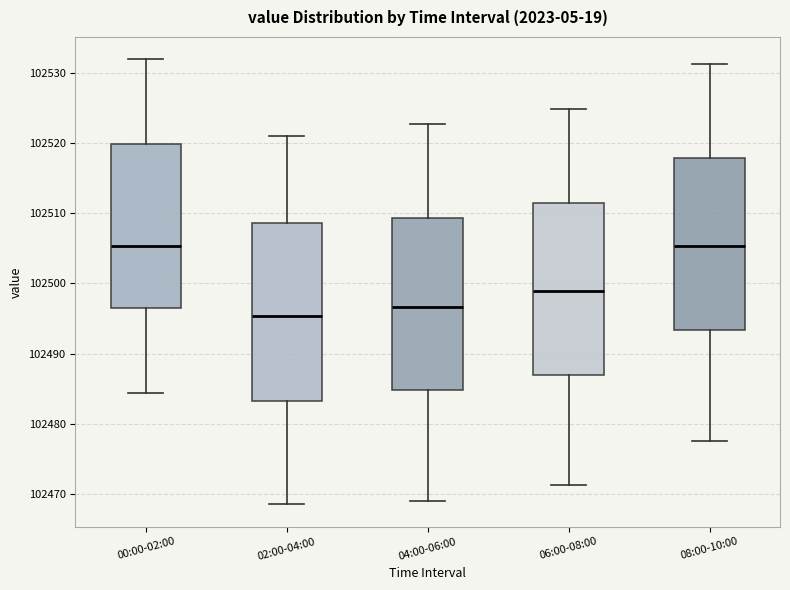

Reading left to right, transcribe this box plot: for each box, give where its median line is, the range the box spans, and where its two whiskers end, as read against the y-axis. The values are not printed on the chart, so give them approximately, as read against the axis.

00:00-02:00: median 102505, box 102497 to 102520, whiskers 102484 to 102532
02:00-04:00: median 102495, box 102483 to 102509, whiskers 102469 to 102521
04:00-06:00: median 102497, box 102485 to 102509, whiskers 102469 to 102523
06:00-08:00: median 102499, box 102487 to 102512, whiskers 102471 to 102525
08:00-10:00: median 102505, box 102493 to 102518, whiskers 102478 to 102531